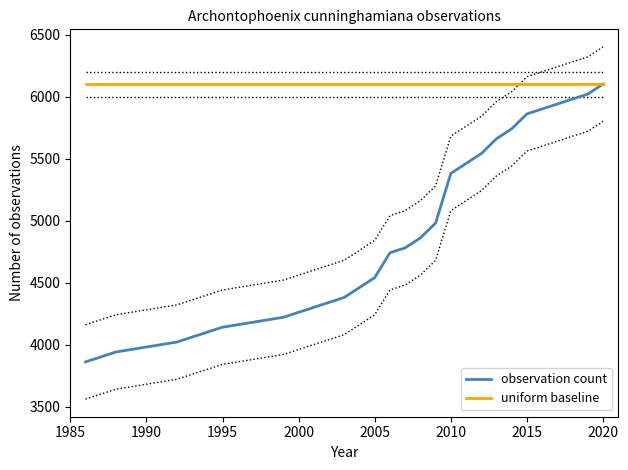

What is the sum of the uniform baseline values at 2005 and 1995?

12200